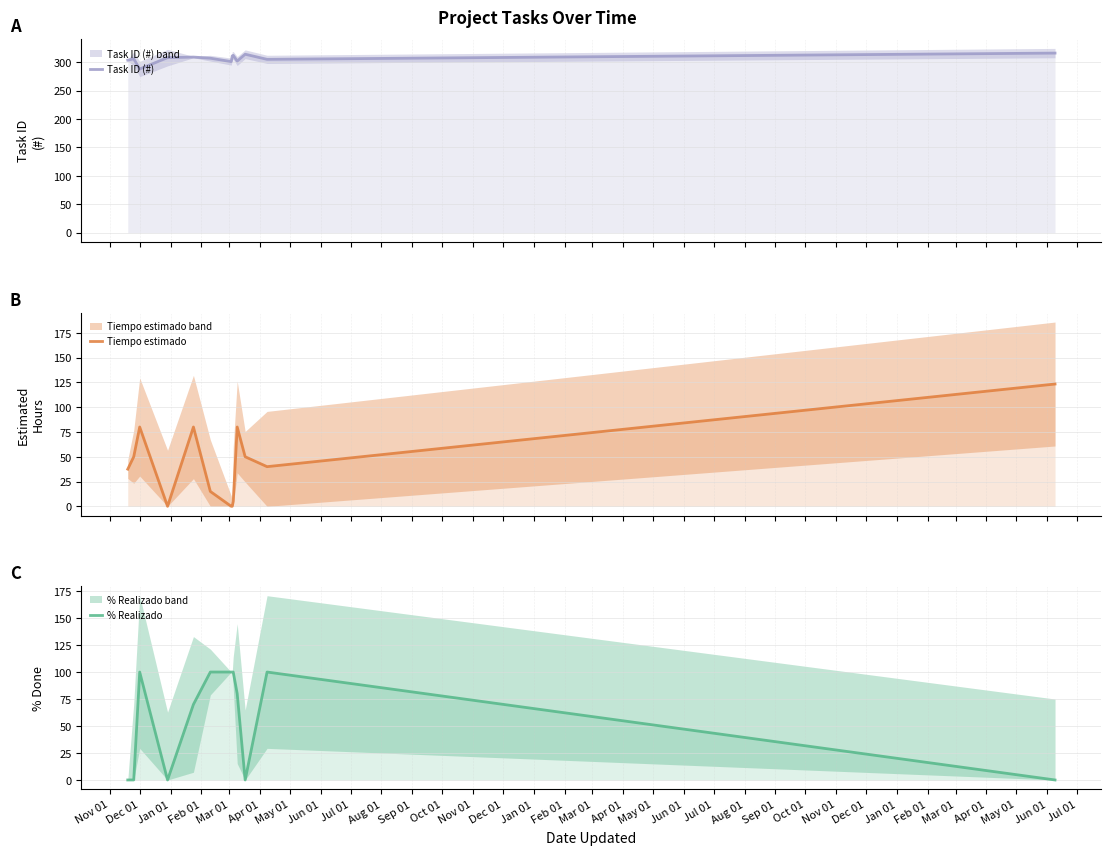

What is the sum of the Tiempo estimado values at Jan 01 and Nov 01?

203.3